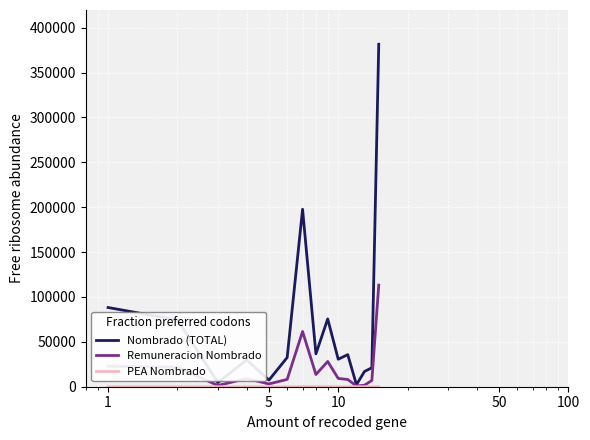

Which series has the largest total across all categories?

Nombrado (TOTAL)